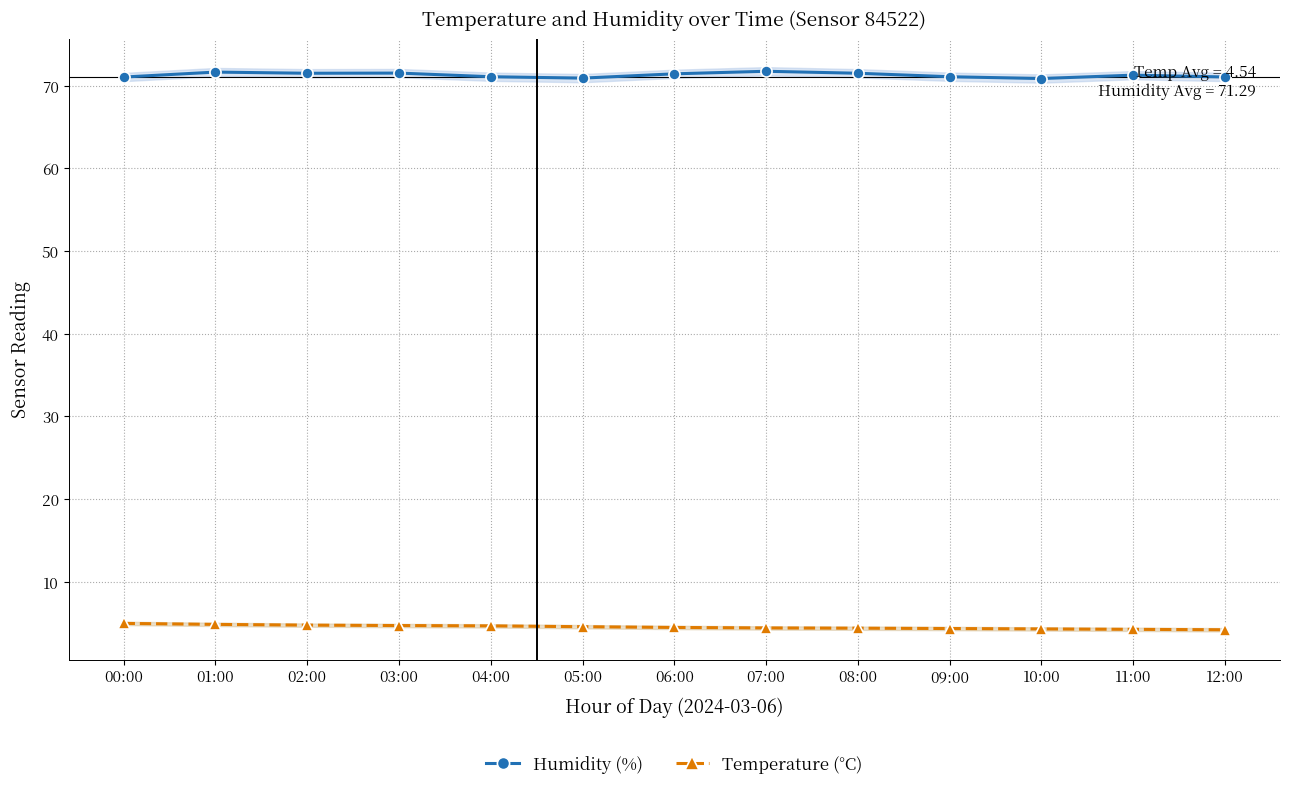

What is the average value of the Humidity (%) series?

71.3